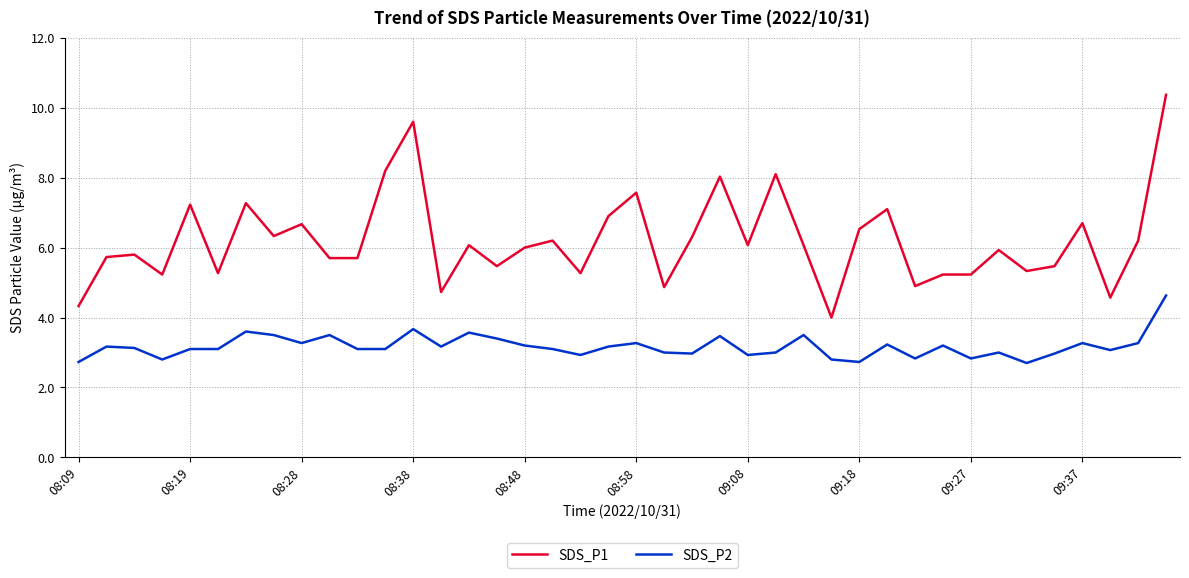

Which series has the widest spread of values?

SDS_P1